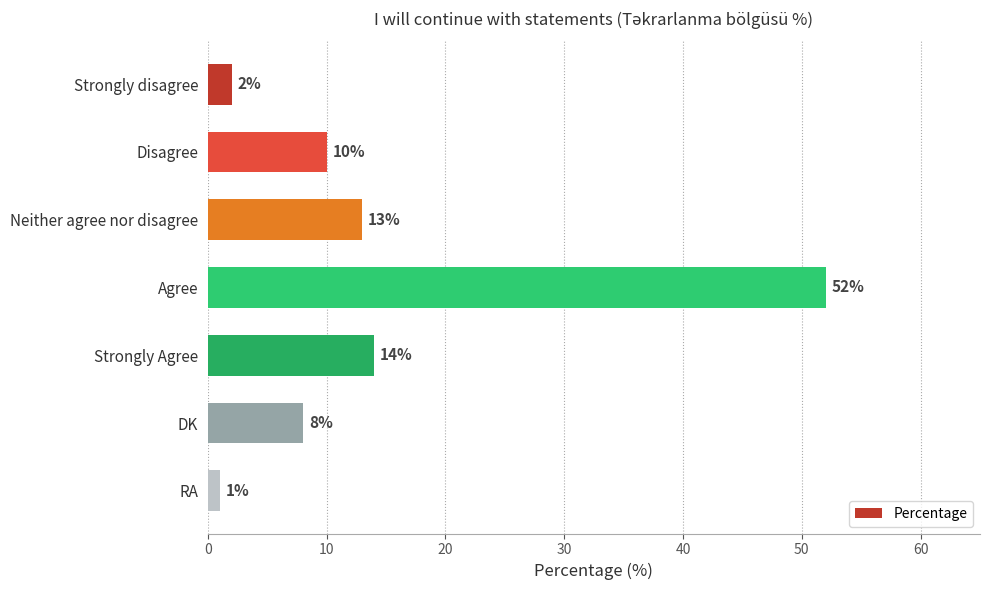

Reading top to bottom, list all the values displayed in this chart.

Strongly disagree=2	Disagree=10	Neither agree nor disagree=13	Agree=52	Strongly Agree=14	DK=8	RA=1